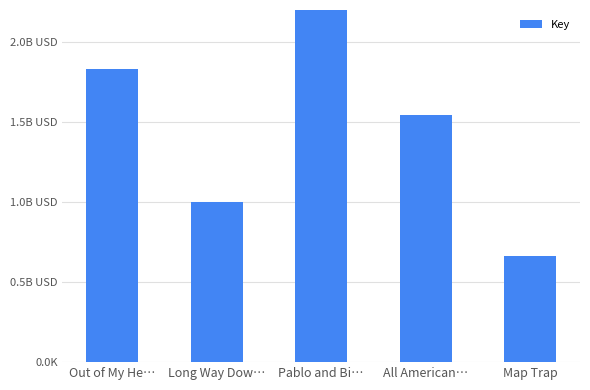

What is the label of the 4th bar from the right?

Long Way Dow…